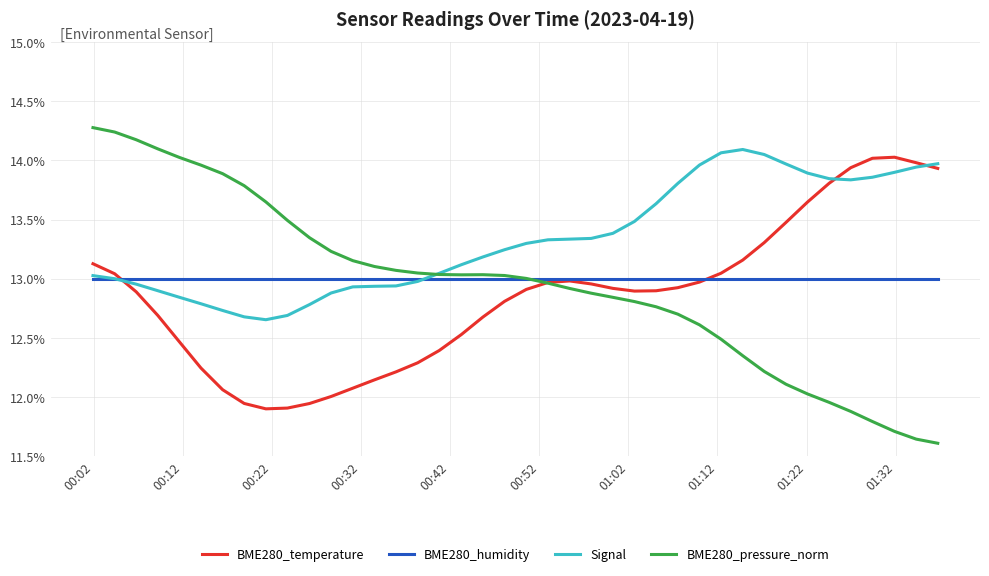

What are all the series names shown in the legend?

BME280_temperature, BME280_humidity, Signal, BME280_pressure_norm